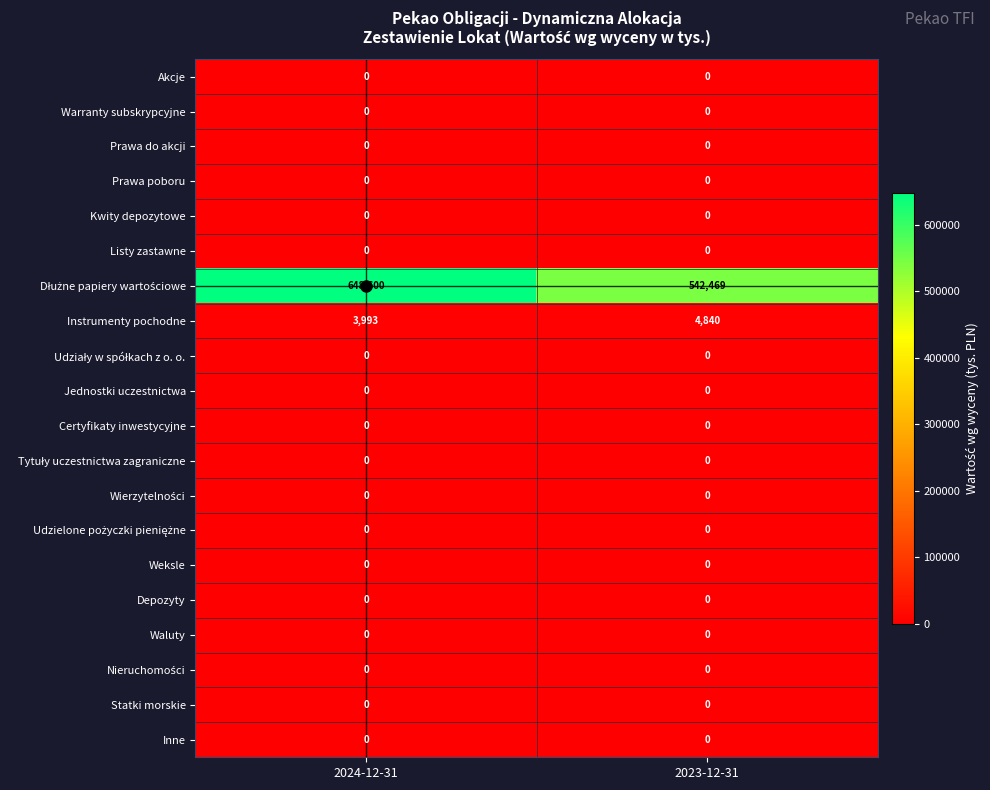

What is the total value across all series at 2023-12-31?

547309